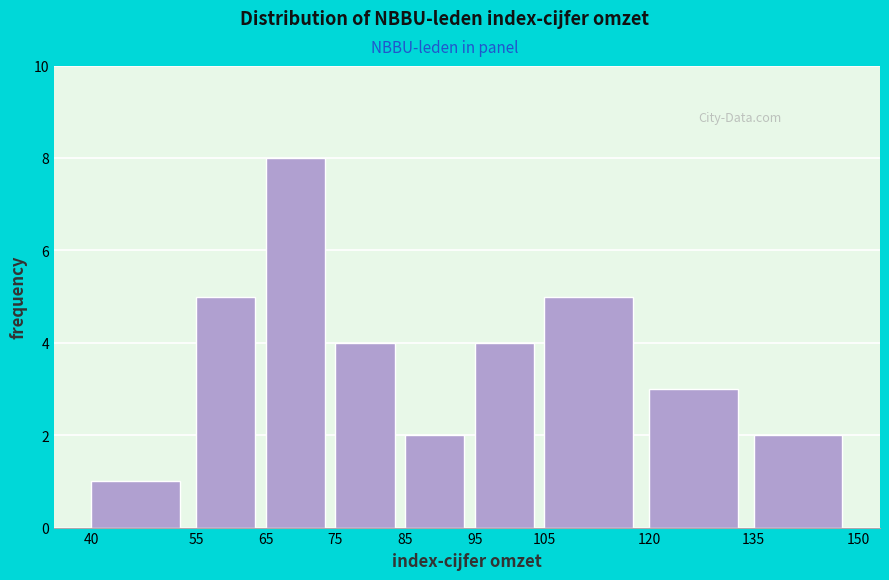

Reading left to right, list every bar in this chart as the range it spans on the x-axis followed by its height. The values are not printed on the chart, so give them approximately, as read against the axis.

40 to 55: 1
55 to 65: 5
65 to 75: 8
75 to 85: 4
85 to 95: 2
95 to 105: 4
105 to 120: 5
120 to 135: 3
135 to 150: 2